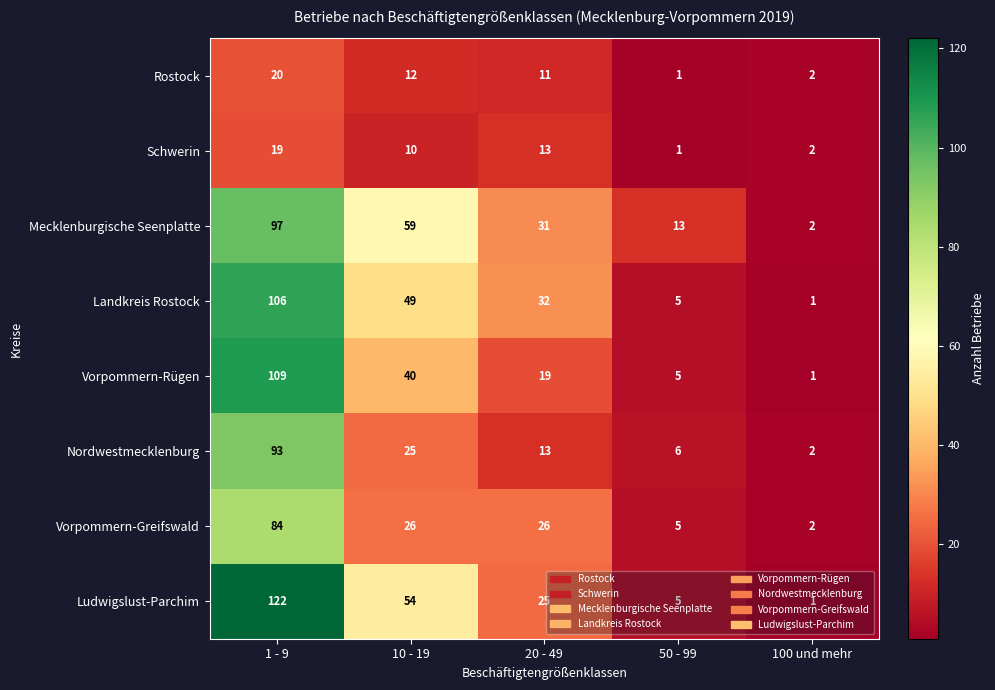

List the labels in order of Schwerin value, smallest first.

50 - 99, 100 und mehr, 10 - 19, 20 - 49, 1 - 9